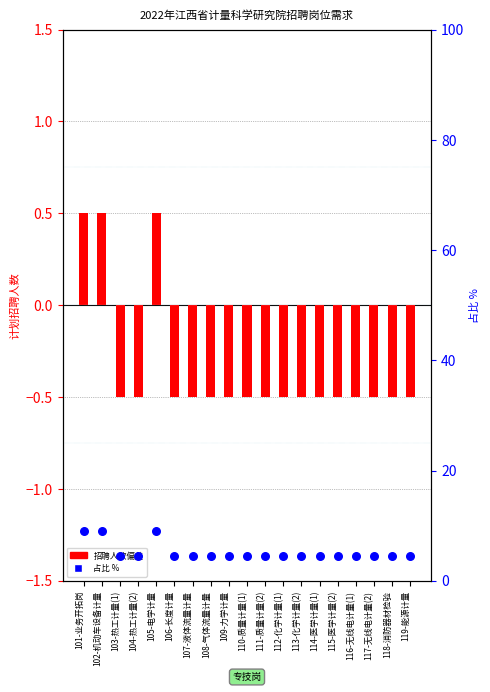

What are all the series names shown in the legend?

招聘人数 (偏差), 占比 %